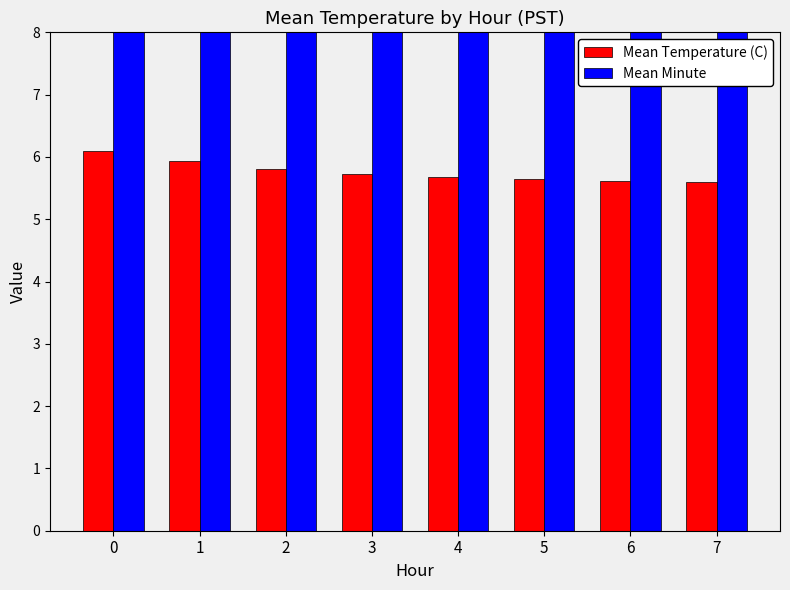

The value of Mean Temperature (C) at 2 is 3.9. True or false?

False